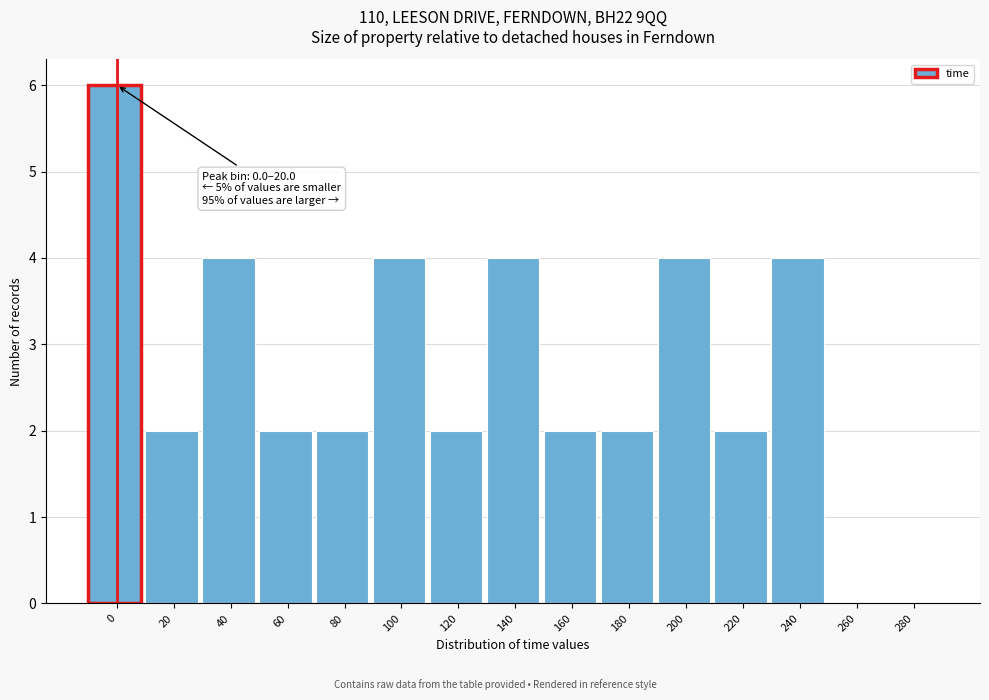

Reading left to right, transcribe all the data shown in this chart.

0=6	20=2	40=4	60=2	80=2	100=4	120=2	140=4	160=2	180=2	200=4	220=2	240=4	260=0	280=0